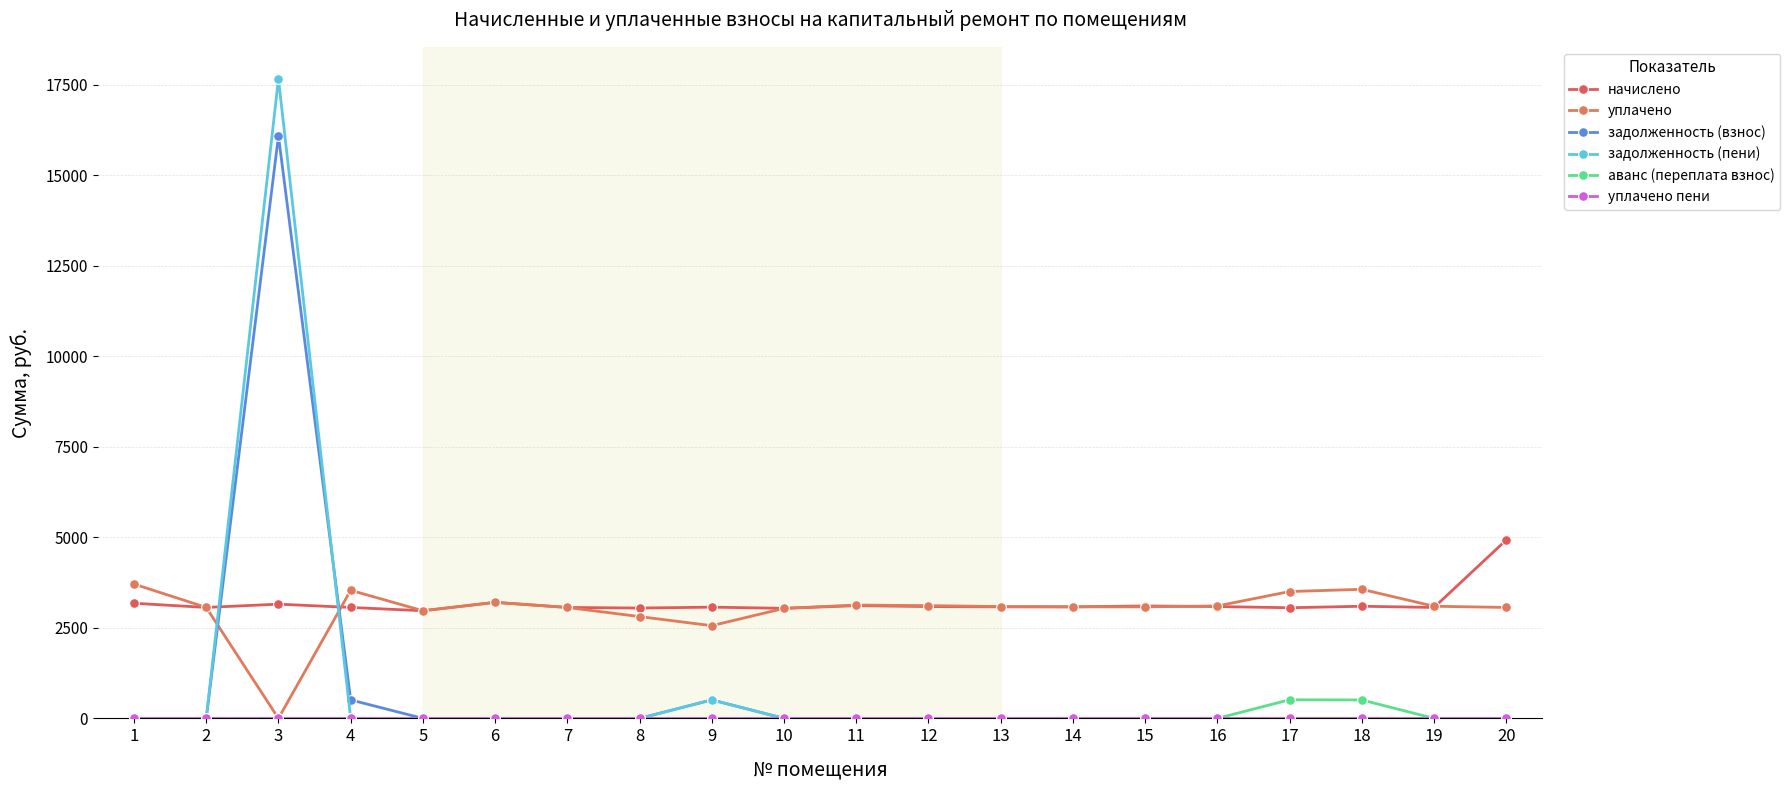

True or false: уплачено пени and задолженность (пени) intersect in this chart.

False